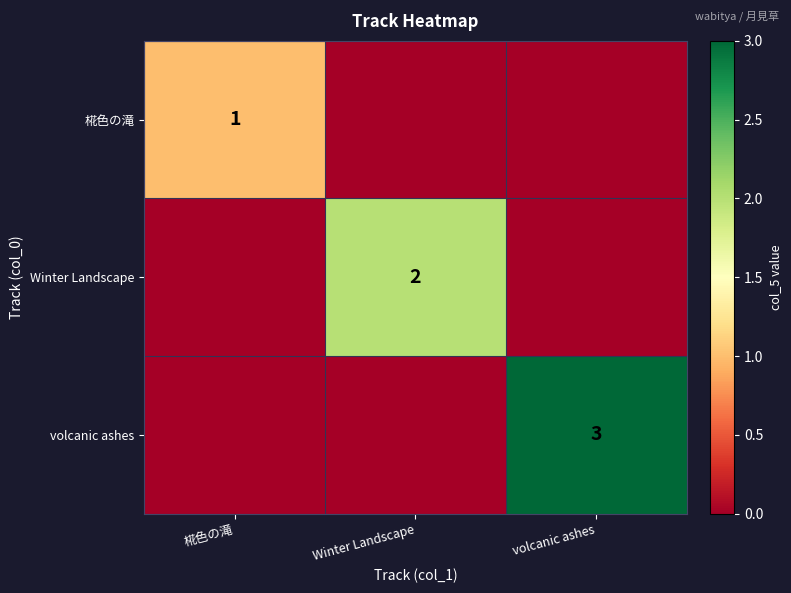

Which series has the largest total across all categories?

volcanic ashes